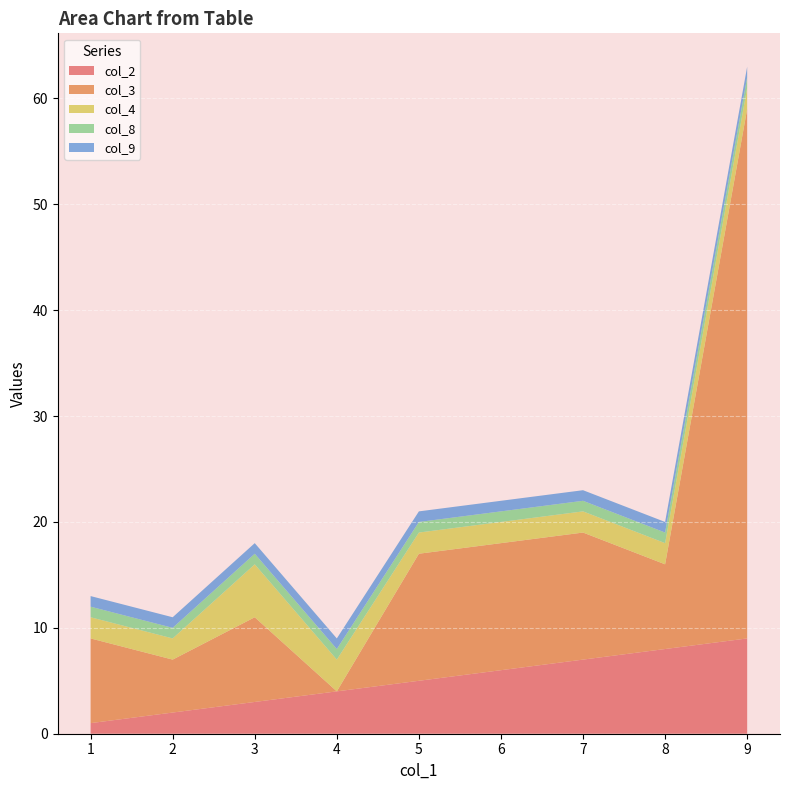

Reading right to left, list all the values displayed in this chart.

col_2: 9=9	8=8	7=7	6=6	5=5	4=4	3=3	2=2	1=1
col_3: 9=50	8=8	7=12	6=12	5=12	4=0	3=8	2=5	1=8
col_4: 9=2	8=2	7=2	6=2	5=2	4=3	3=5	2=2	1=2
col_8: 9=1	8=1	7=1	6=1	5=1	4=1	3=1	2=1	1=1
col_9: 9=1	8=1	7=1	6=1	5=1	4=1	3=1	2=1	1=1